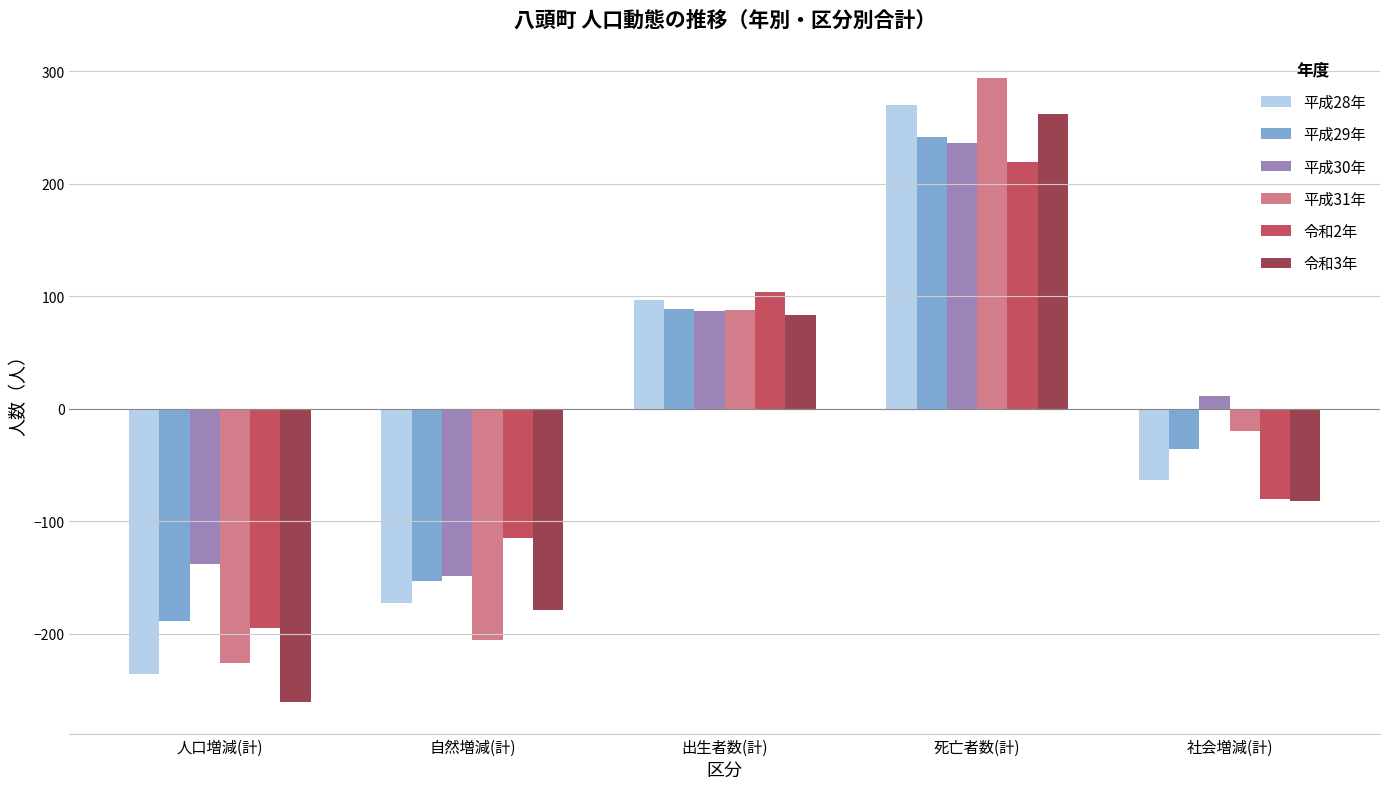

Does the chart contain any negative values?

Yes